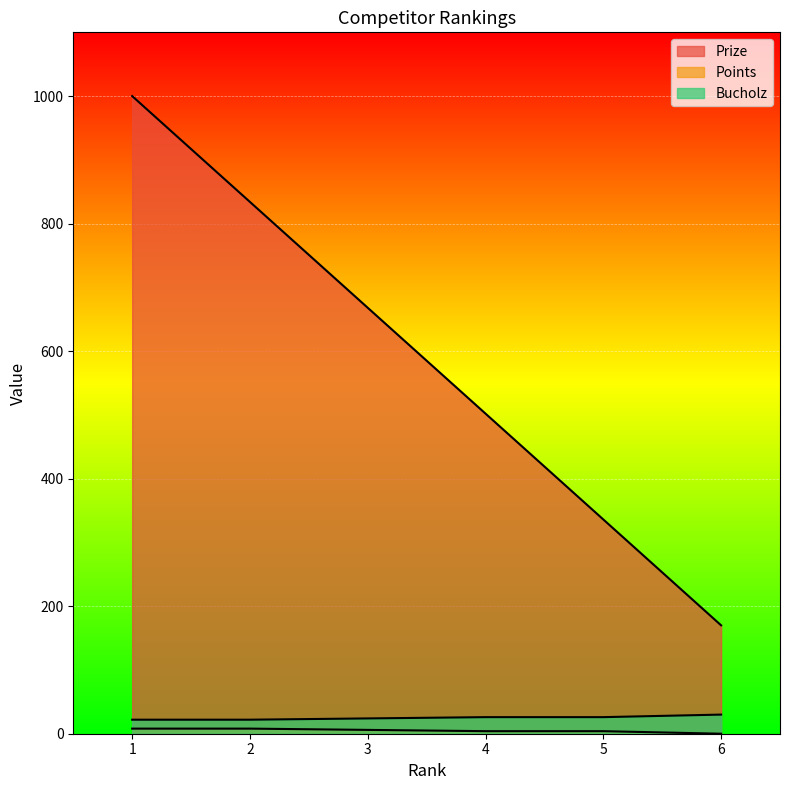

Which series changed the most between 4 and 5?

Prize